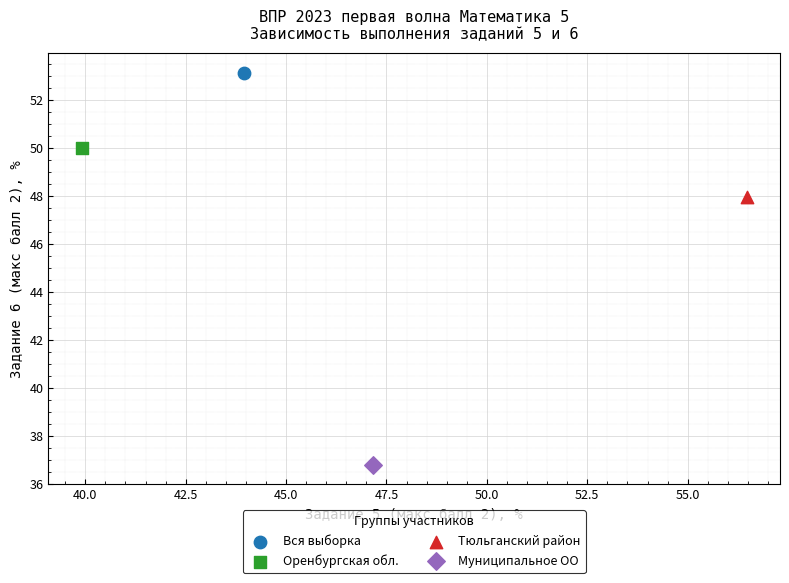

What are all the series names shown in the legend?

Вся выборка, Оренбургская обл., Тюльганский район, Муниципальное ОО